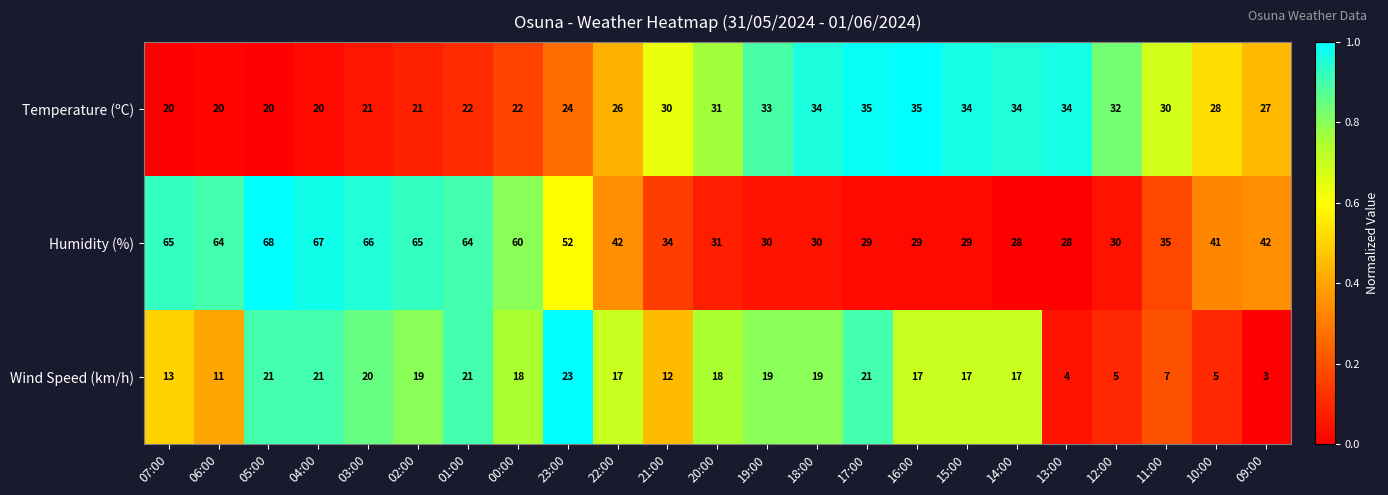

The Humidity (%) series shows 29 at 17:00. True or false?

True